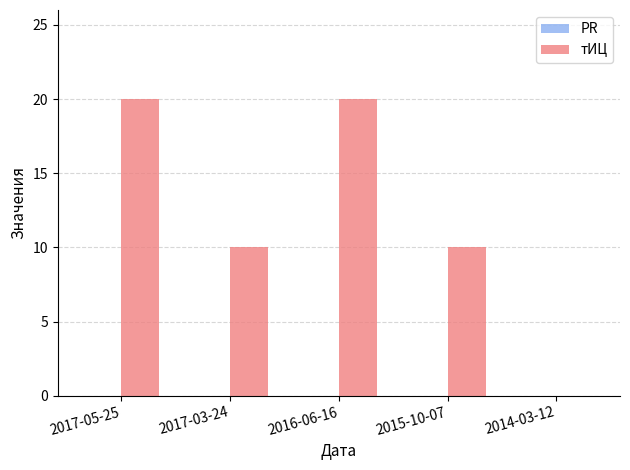

What is the greatest value displayed?

20